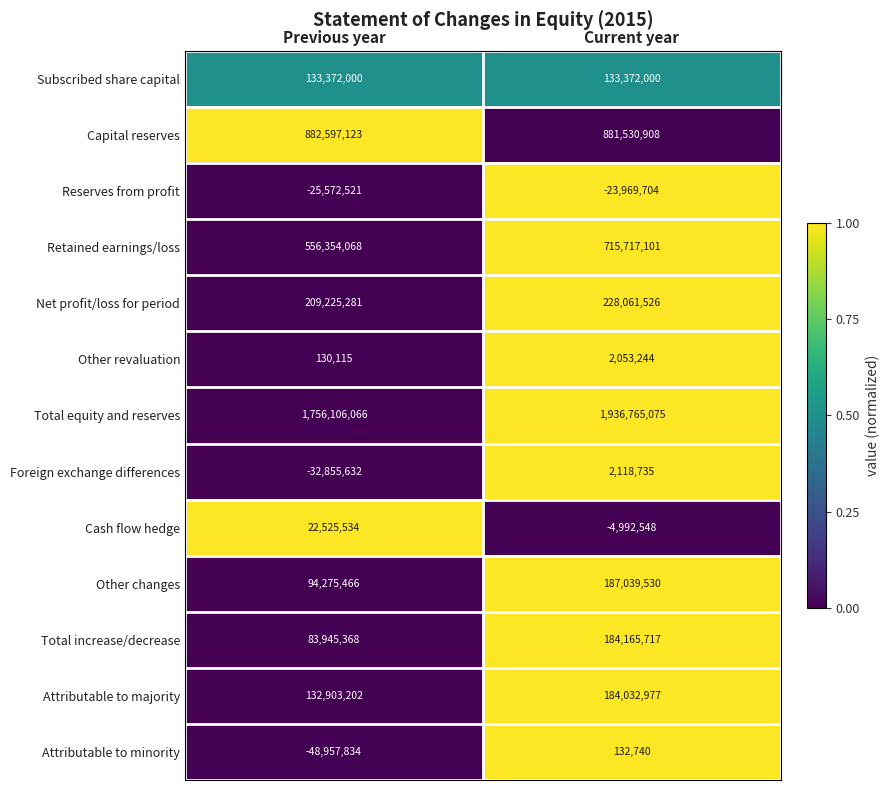

Reading left to right, transcribe all the data shown in this chart.

Subscribed share capital: Previous year=133372000	Current year=133372000
Capital reserves: Previous year=882597123	Current year=881530908
Reserves from profit: Previous year=-25572521	Current year=-23969704
Retained earnings/loss: Previous year=556354068	Current year=715717101
Net profit/loss for period: Previous year=209225281	Current year=228061526
Other revaluation: Previous year=130115	Current year=2053244
Total equity and reserves: Previous year=1756106066	Current year=1936765075
Foreign exchange differences: Previous year=-32855632	Current year=2118735
Cash flow hedge: Previous year=22525534	Current year=-4992548
Other changes: Previous year=94275466	Current year=187039530
Total increase/decrease: Previous year=83945368	Current year=184165717
Attributable to majority: Previous year=132903202	Current year=184032977
Attributable to minority: Previous year=-48957834	Current year=132740